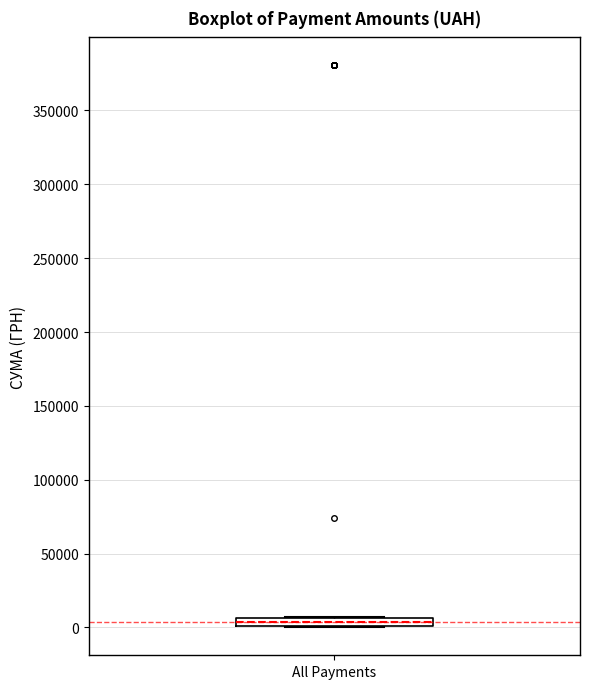

Where is the upper edge of the box for All Payments on the y-axis? The values are not printed on the chart, so give them approximately, as read against the axis.

5000